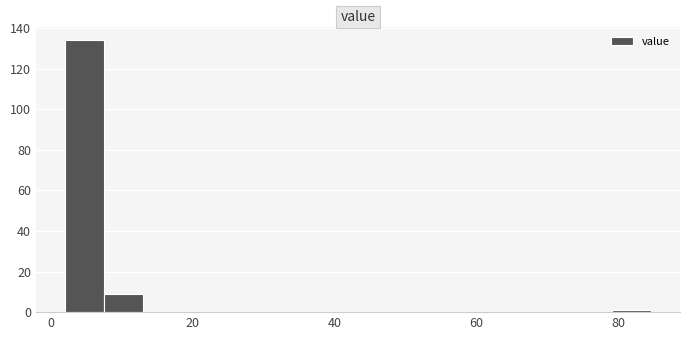

Read against the x-axis, roughly where is the centre of the tallest bar?

4